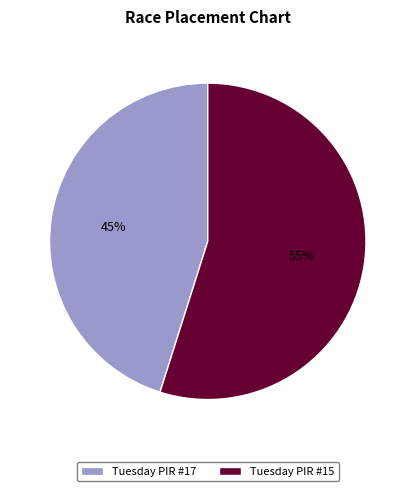

Approximately how many times larger is the value at Tuesday PIR #15 compared to Tuesday PIR #17?

1.2